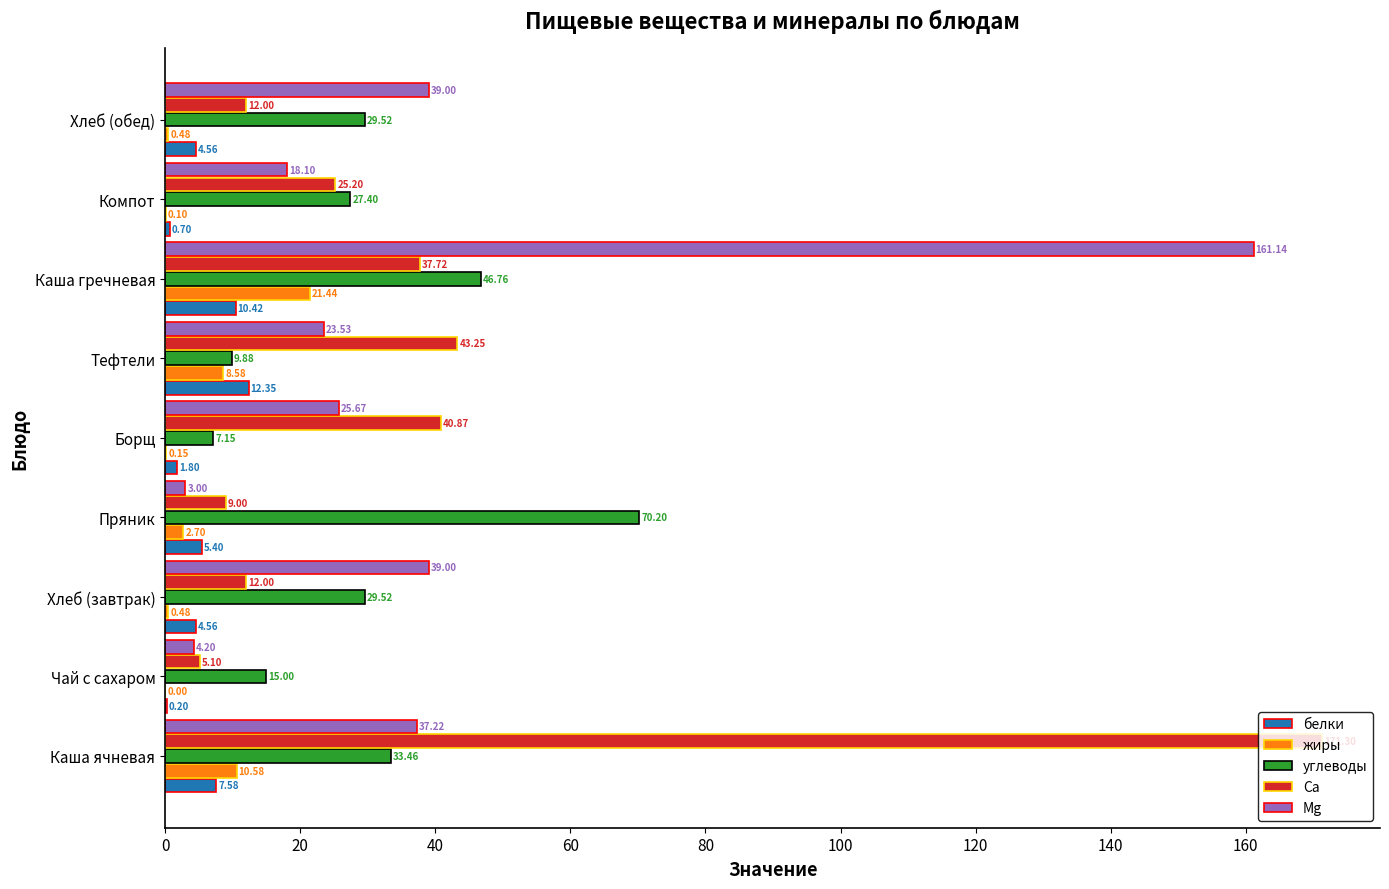

What is the sum of all белки values?

47.6